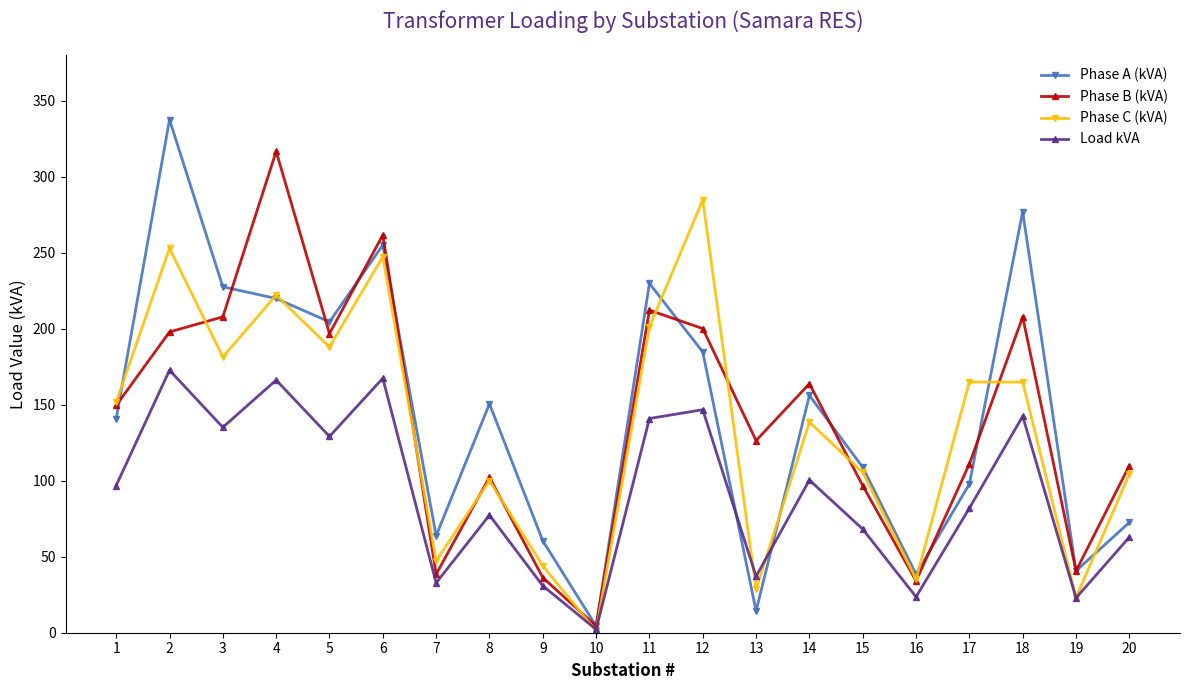

Rank the series at 18 from highest to lowest value.

Phase A (kVA), Phase B (kVA), Phase C (kVA), Load kVA